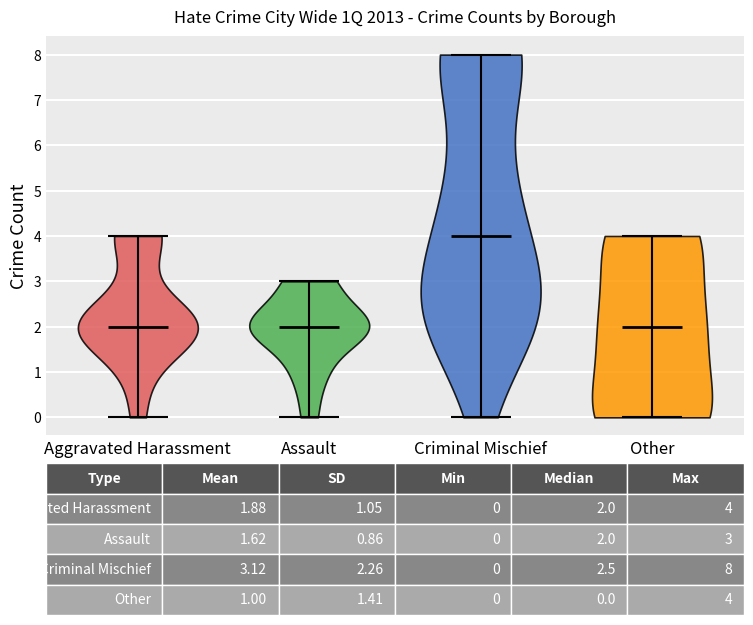

Which violin has the highest median line?

Criminal Mischief